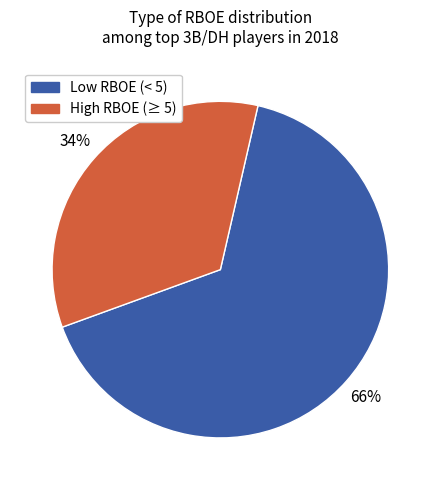

Is there any slice that represents more than half of the pie?

Yes